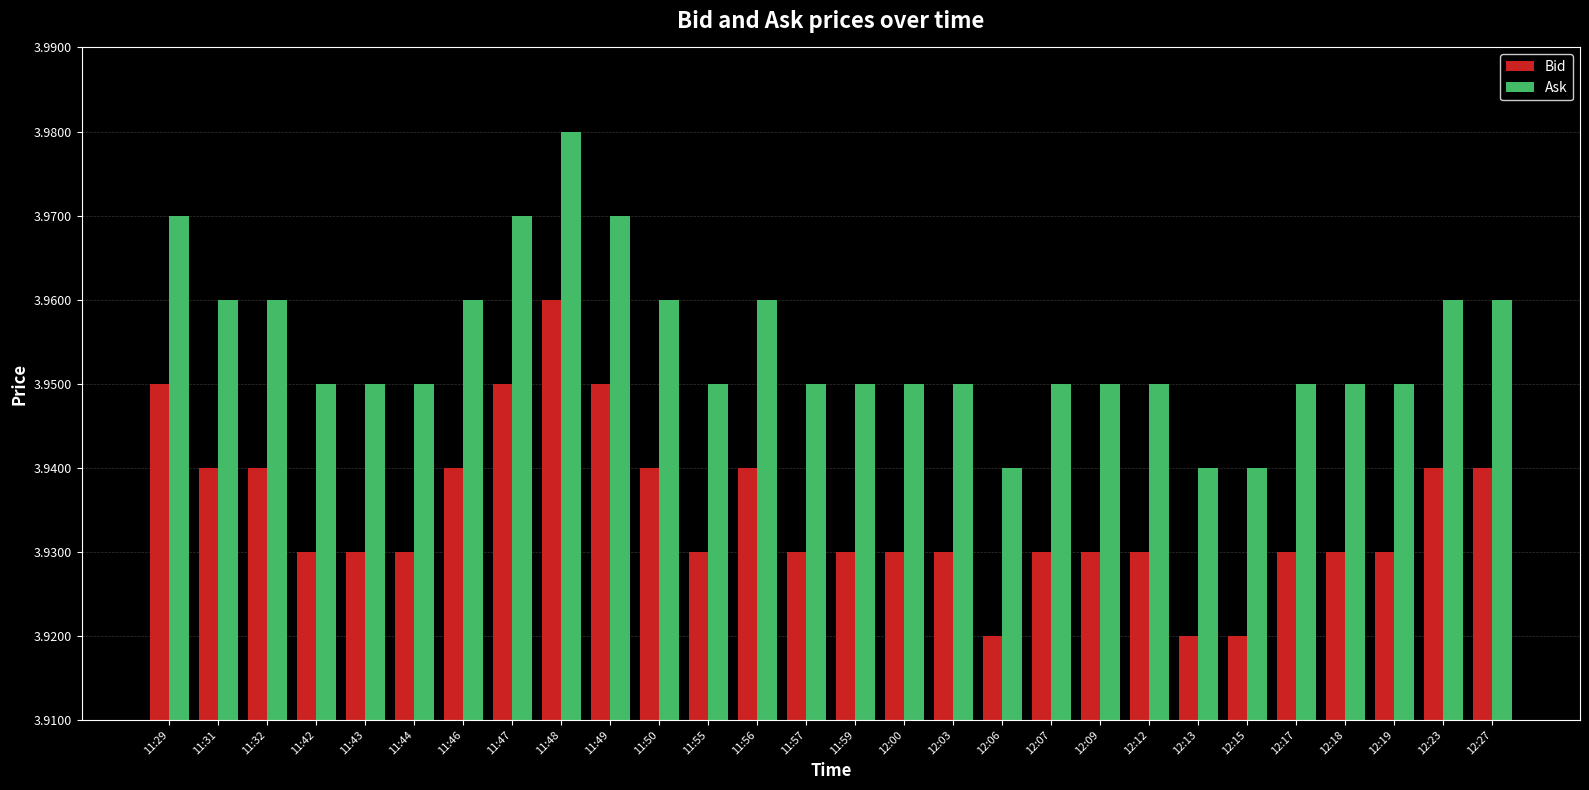

Is the value of Ask at 11:49 greater than the value of Bid at 12:09?

Yes